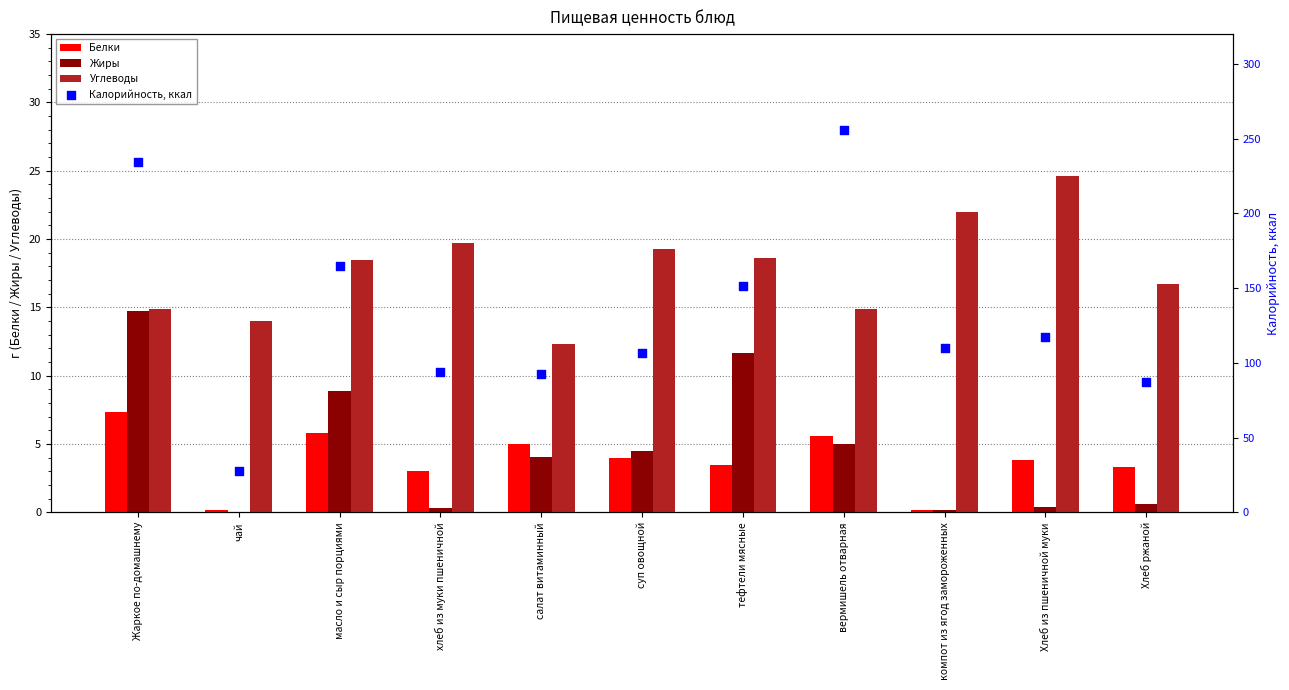

Is the value of Углеводы at Жаркое по-домашнему greater than the value of Калорийность, ккал at Хлеб ржаной?

No